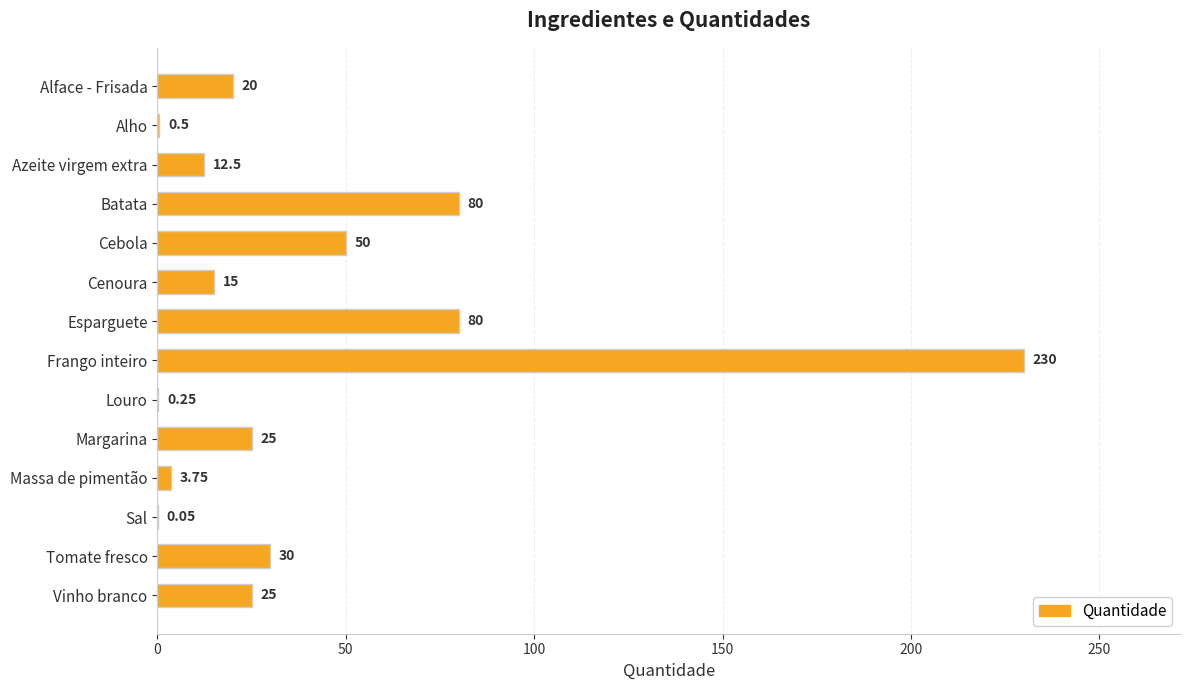

Which label corresponds to the largest value in the chart?

Frango inteiro